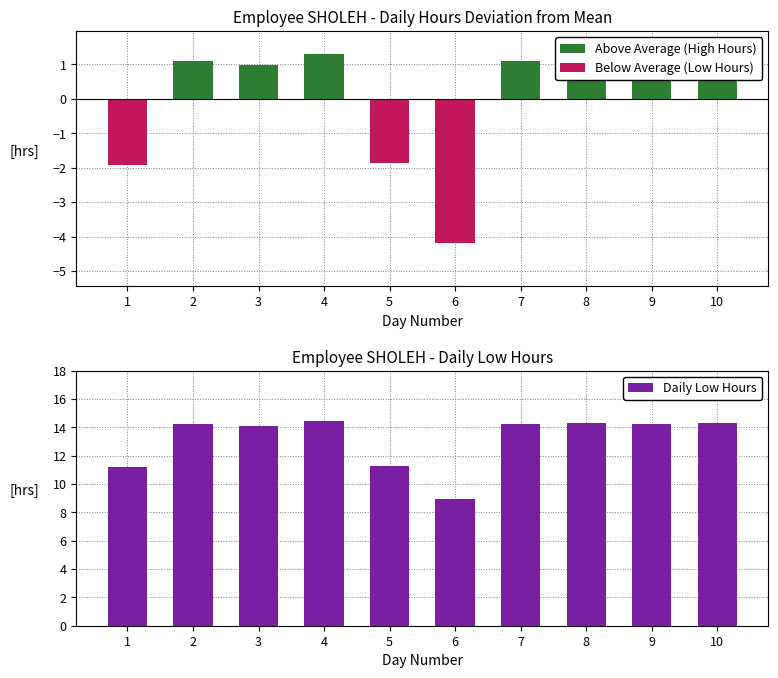

What is the sum of the Daily Low Hours values at 5 and 3?

25.4